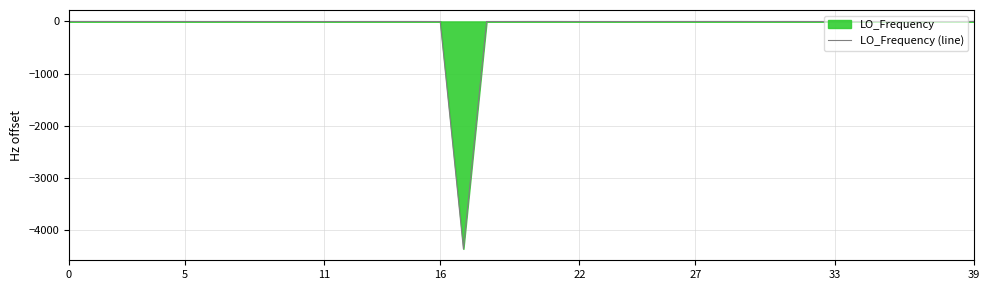

What is the smallest value displayed?

-4352.9